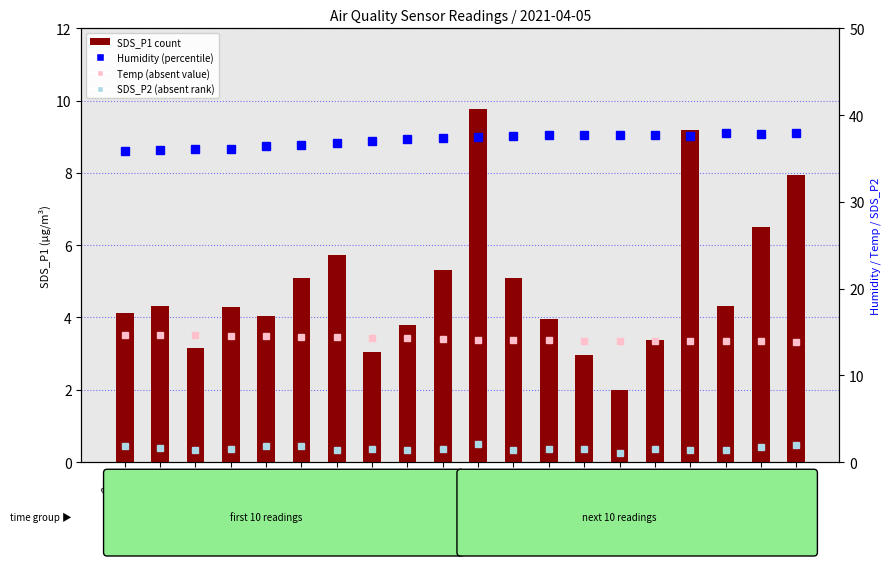

Is the value of Temp at 00:19 greater than the value of Humidity at 00:53?

No